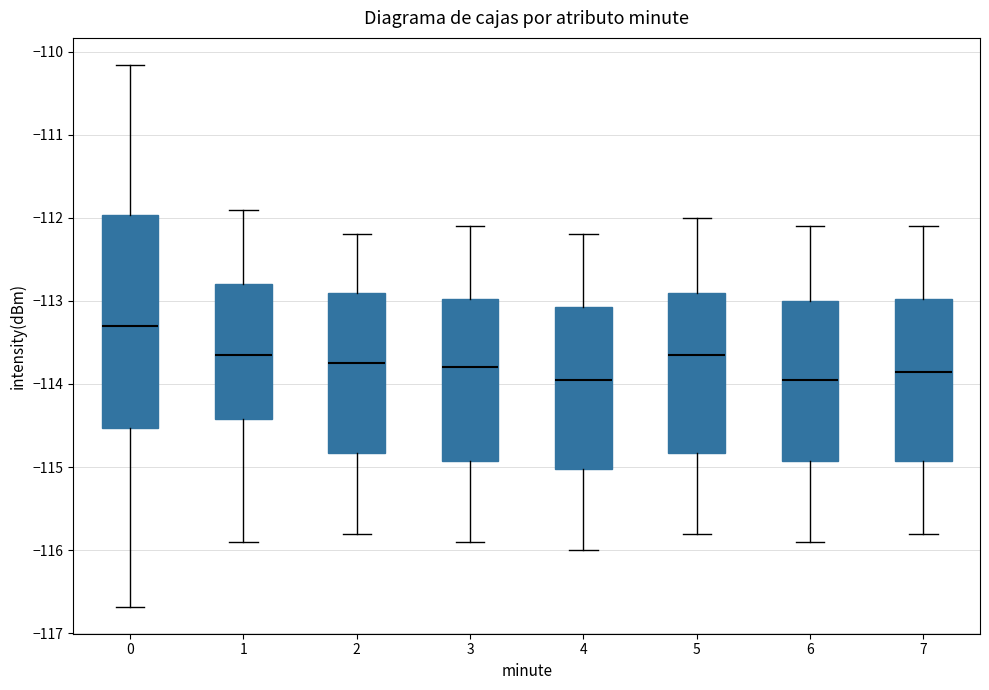

Reading left to right, read every box against the y-axis: the position of its median line, the range the box covers, and the ends of its whiskers. The values are not printed on the chart, so give them approximately, as read against the axis.

0: median -113.3, box -114.5 to -112.0, whiskers -116.7 to -110.2
1: median -113.6, box -114.4 to -112.8, whiskers -115.9 to -111.9
2: median -113.7, box -114.8 to -112.9, whiskers -115.8 to -112.2
3: median -113.8, box -114.9 to -113.0, whiskers -115.9 to -112.1
4: median -113.9, box -115.0 to -113.1, whiskers -116.0 to -112.2
5: median -113.6, box -114.8 to -112.9, whiskers -115.8 to -112.0
6: median -113.9, box -114.9 to -113.0, whiskers -115.9 to -112.1
7: median -113.8, box -114.9 to -113.0, whiskers -115.8 to -112.1